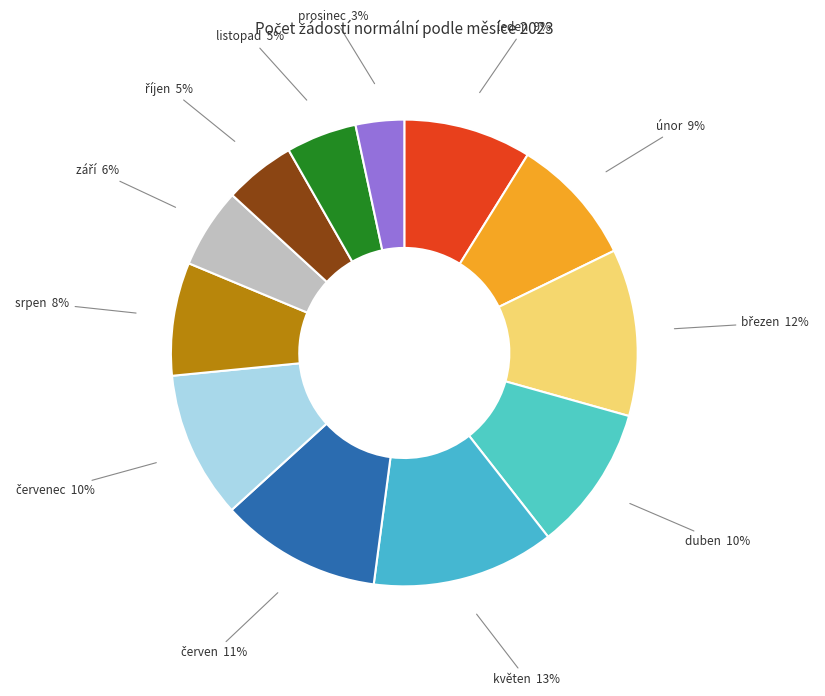

Do srpen and únor together represent more than half of the pie?

No